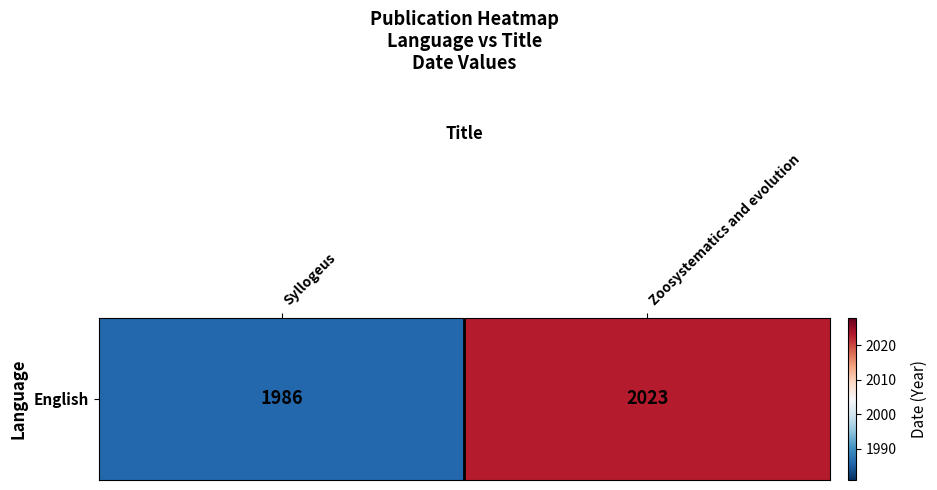

At which label is the value closest to 2004?

Syllogeus